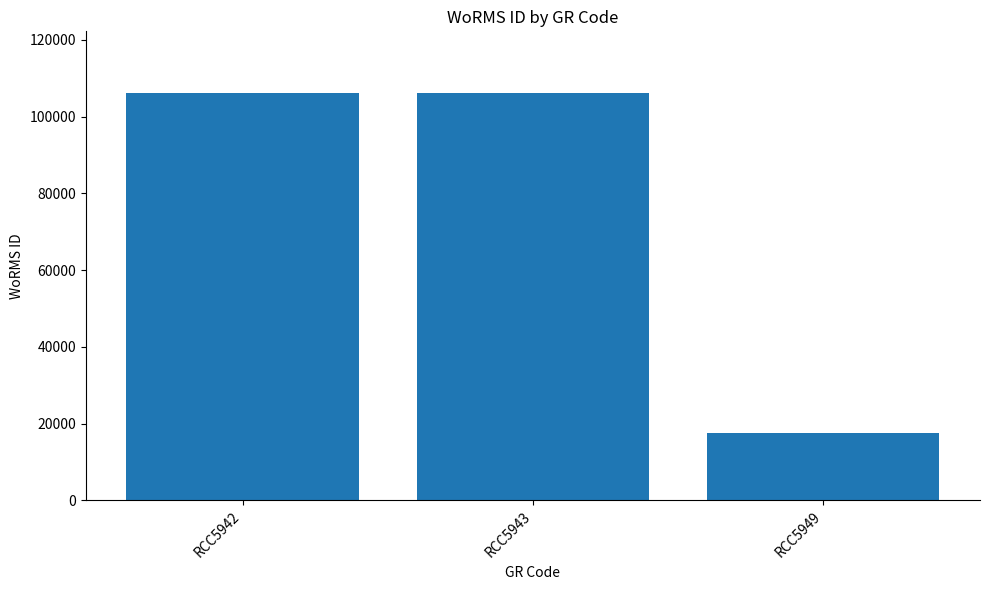

Is it true that the value at RCC5949 is 17641?

True